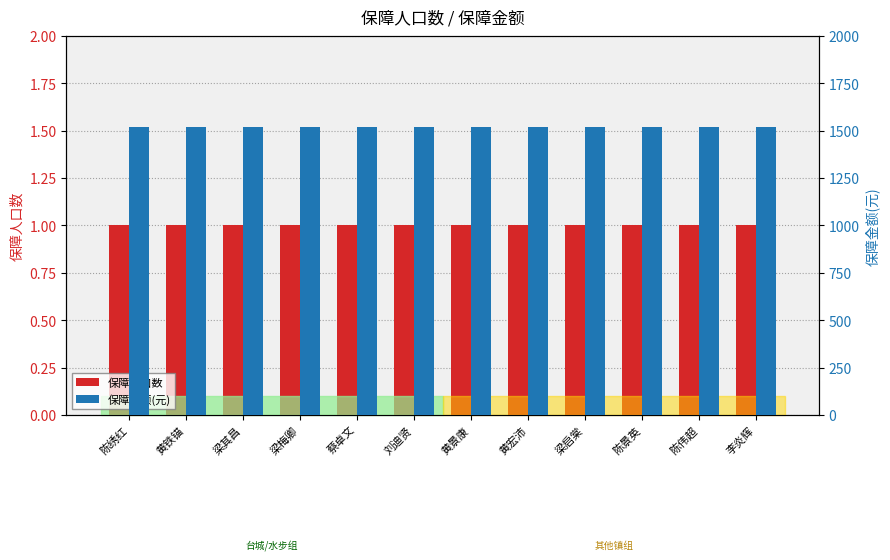

How many bars are there in each group?

2